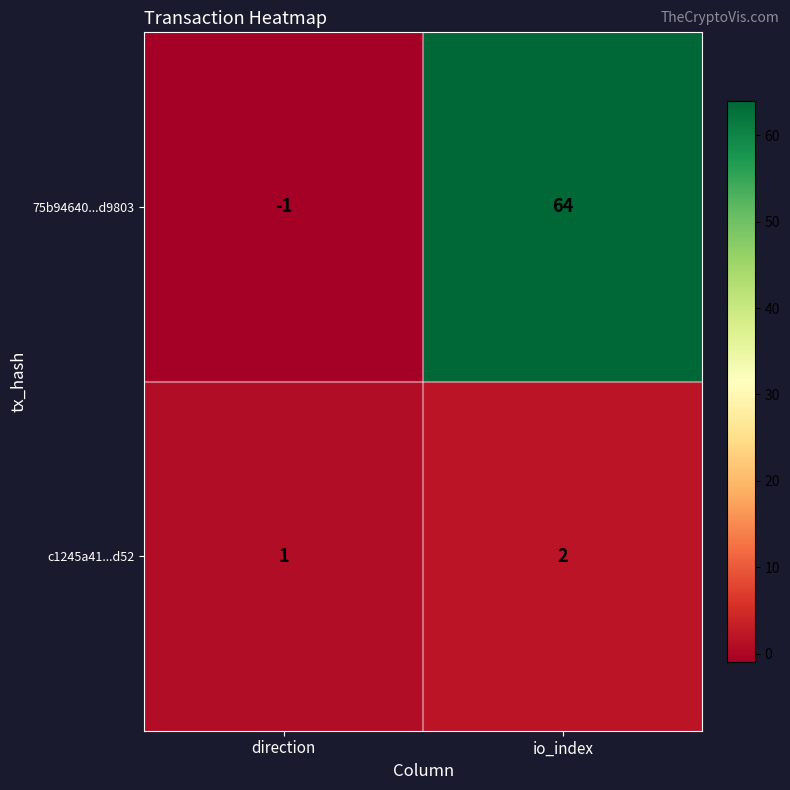

What is the difference between the 75b94640...d9803 values at direction and io_index?

65